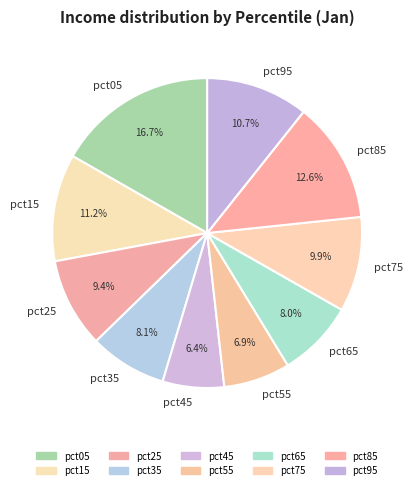

To the nearest percent, what percentage of the pie is pct25?

9%